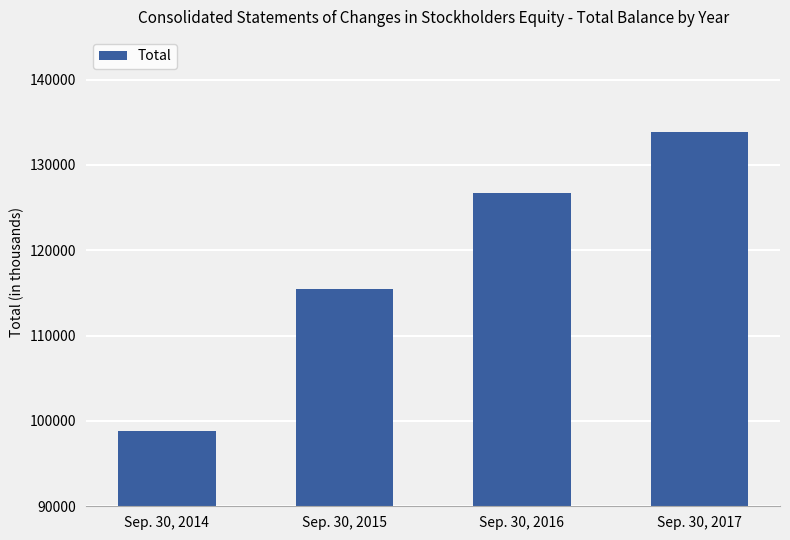

True or false: the data shows 133883 at Sep. 30, 2017.

True